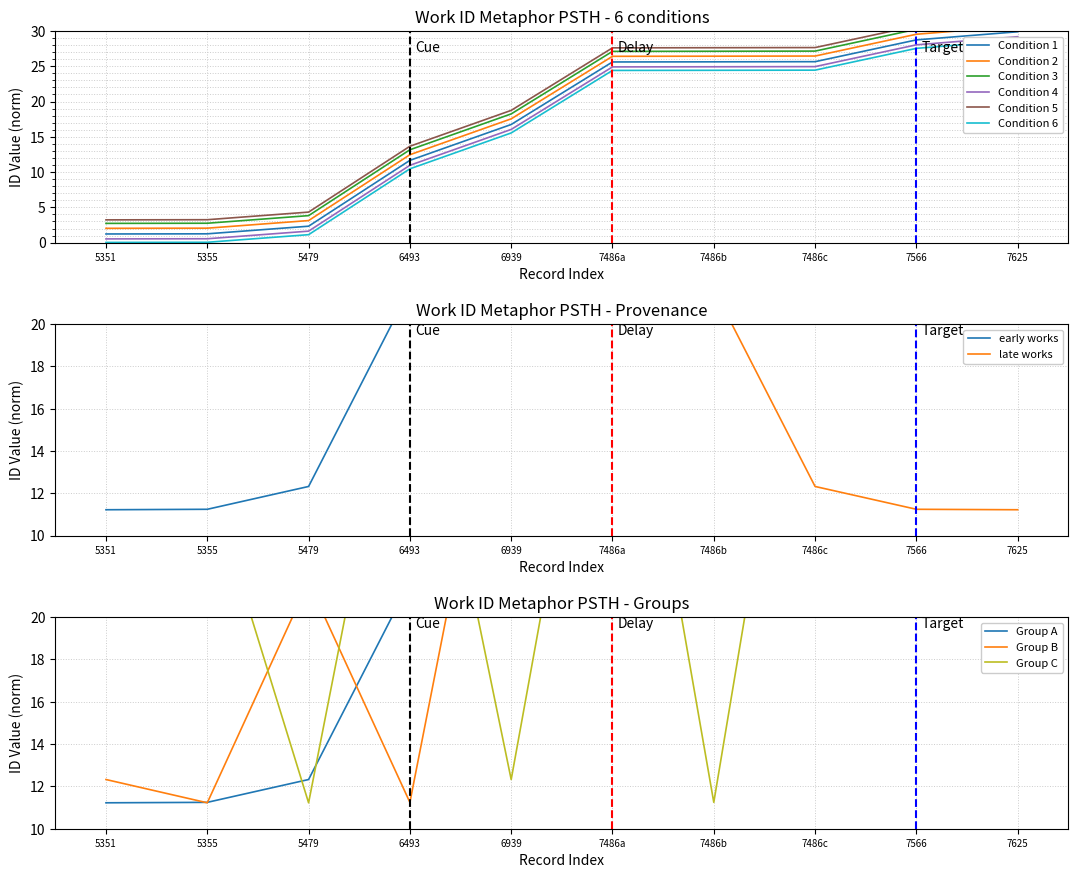

What is the label of the 4th point from the left?

6493